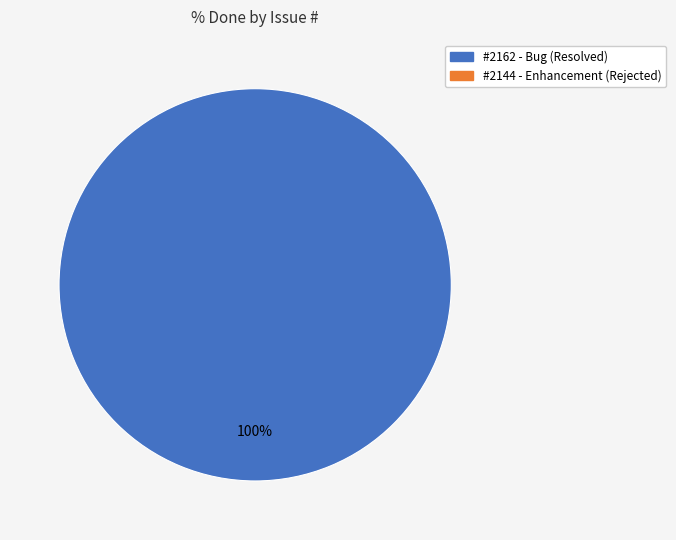

Is there a majority slice in this chart?

Yes